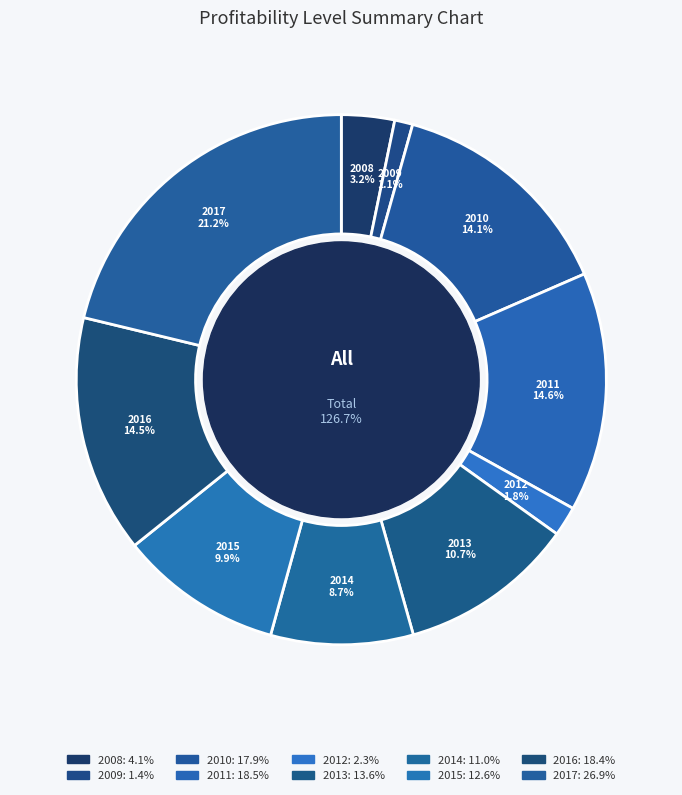

Count the number of slices in the pie.

10